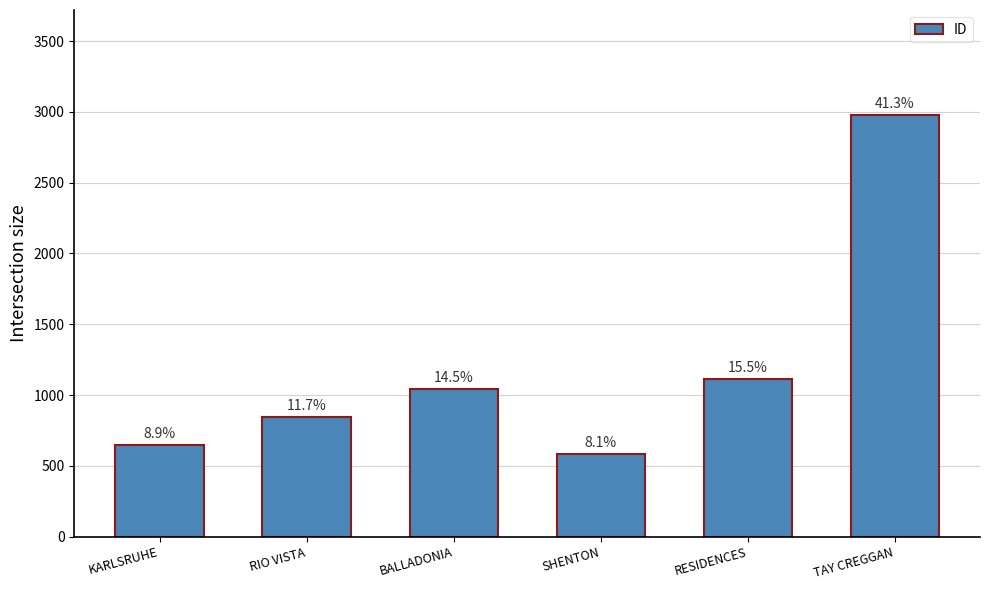

Rank the categories by value from highest to lowest.

TAY CREGGAN, RESIDENCES, BALLADONIA, RIO VISTA, KARLSRUHE, SHENTON